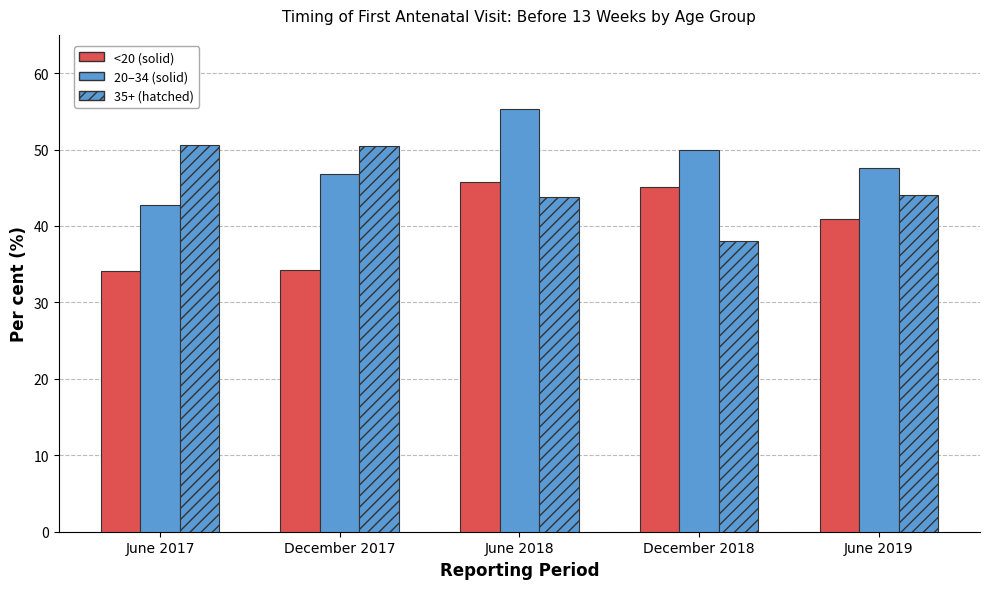

How many categories are shown in the chart?

5